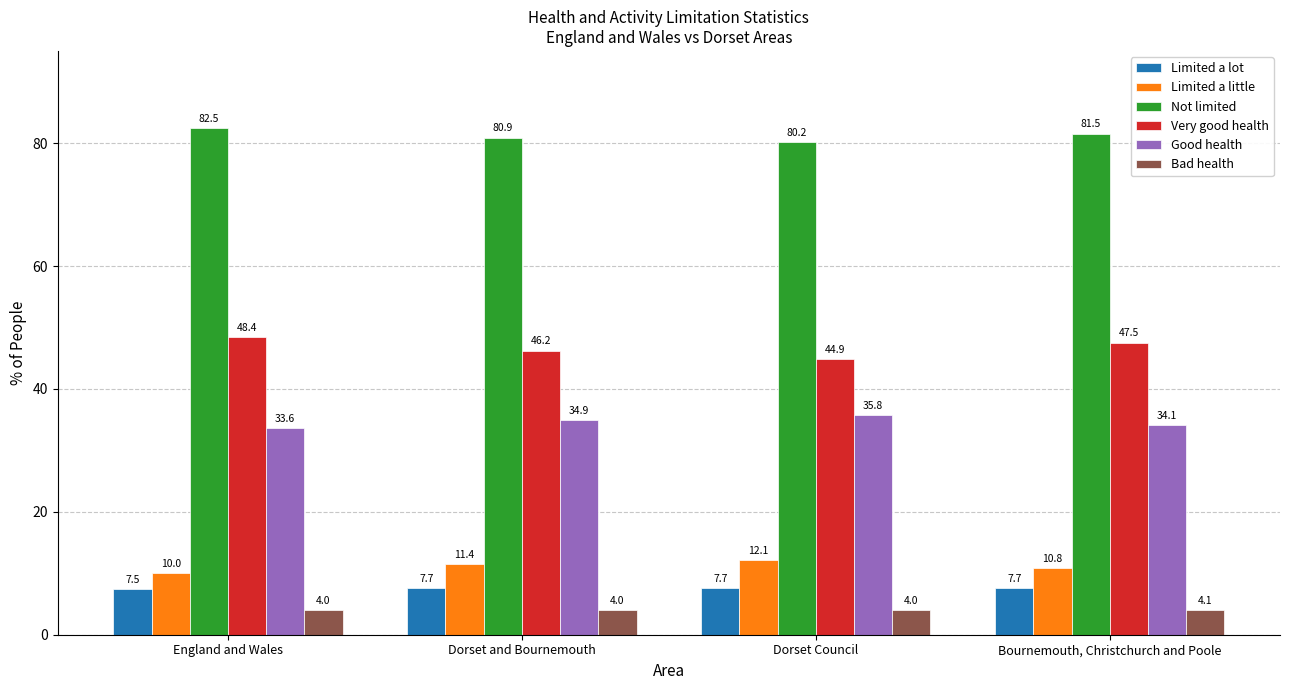

What is the label of the 3rd bar from the left?

Dorset Council